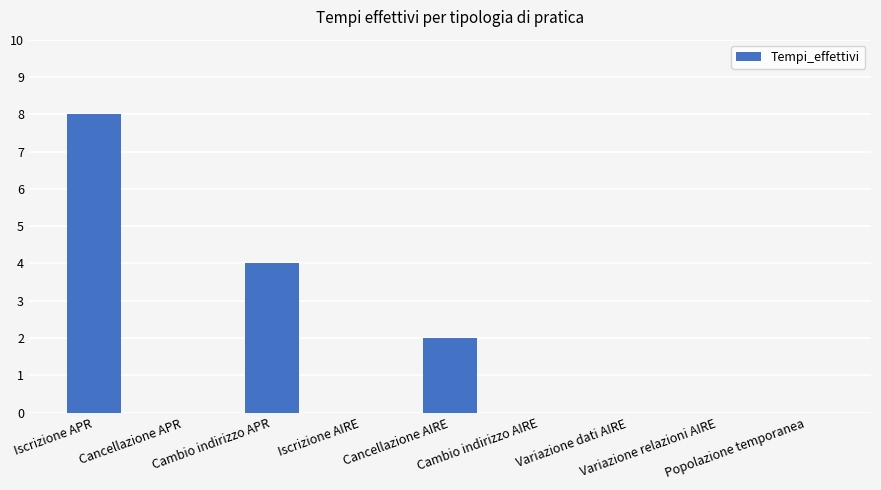

Reading left to right, list all the values displayed in this chart.

8	0	4	0	2	0	0	0	0